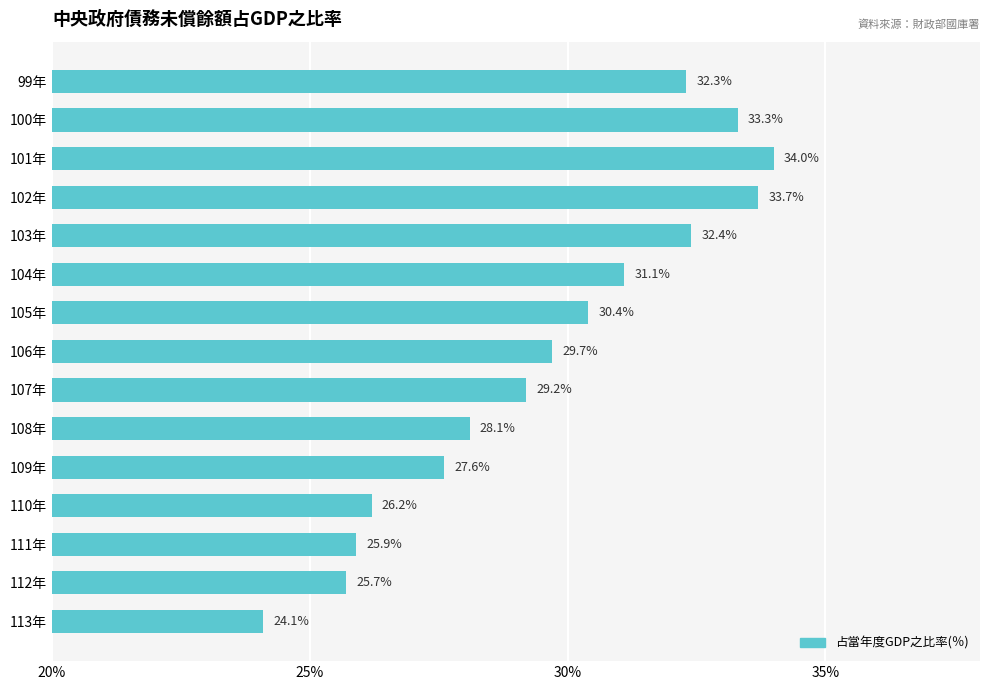

What is the maximum value shown in the chart?

34.0